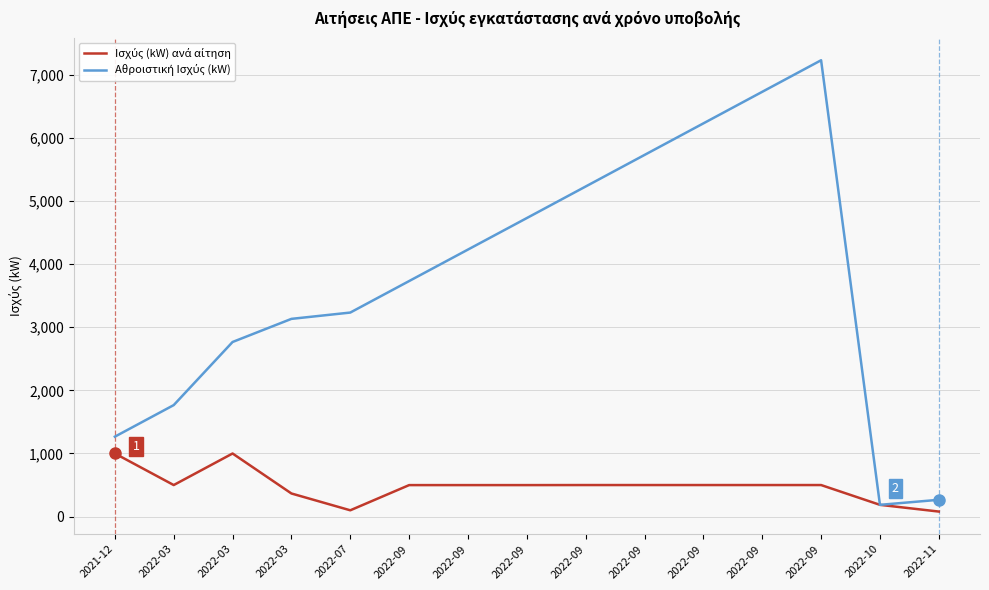

In Αθροιστική Ισχύς (kW), how many points are lower than both neighbors (excluding endpoints)?

1